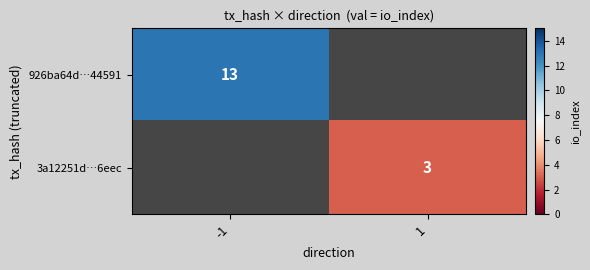

List the labels in order of 926ba64d…44591 value, largest first.

-1, 1